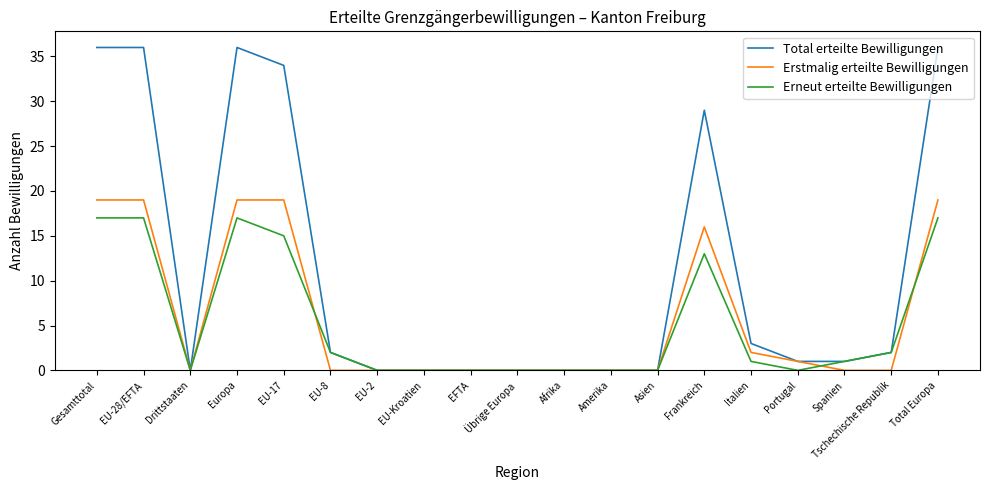

Does the chart display data point markers on the line(s)?

No